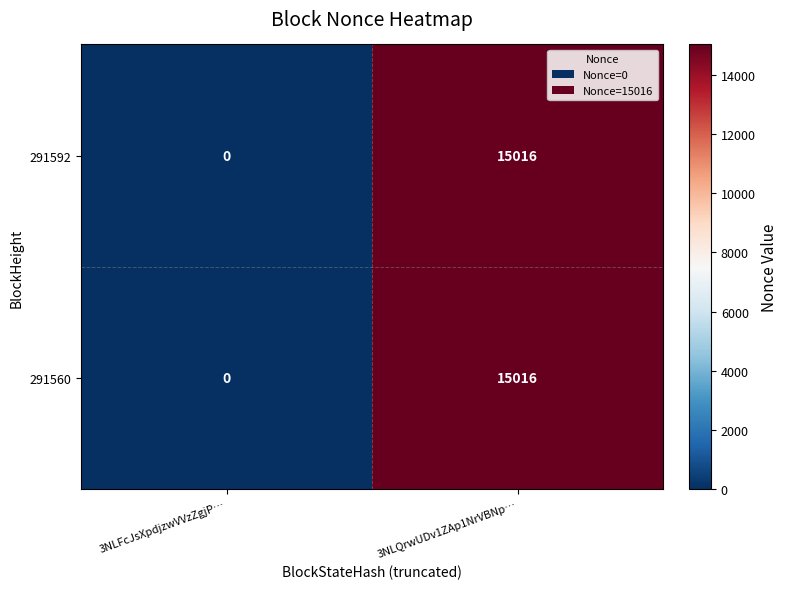

At which category is the sum across all series the highest?

3NLQrwUDv1ZAp1NrVBNp…